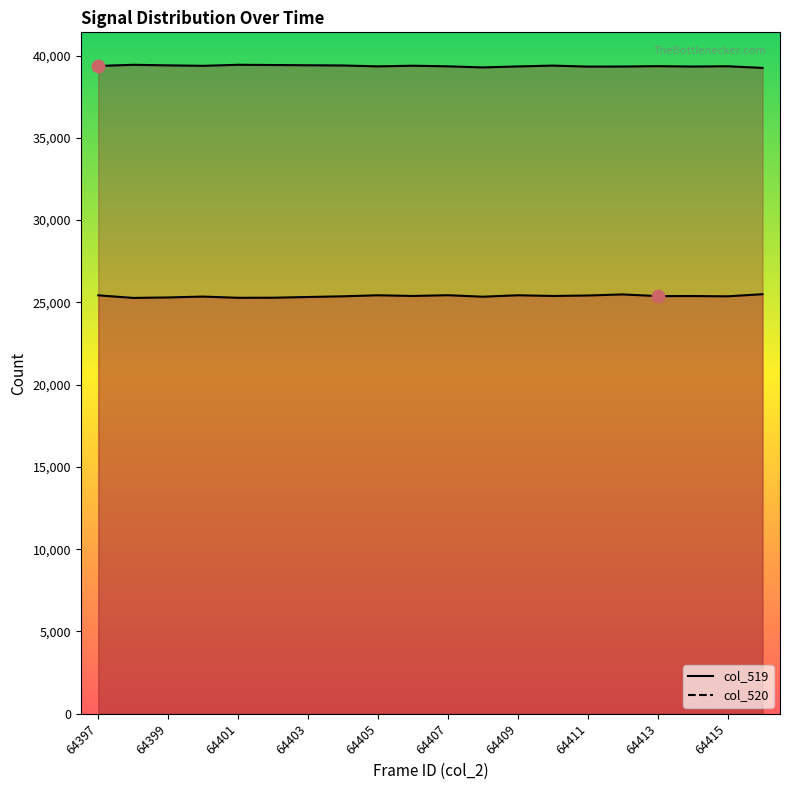

Which series has the widest spread of Y values?

col_519 line